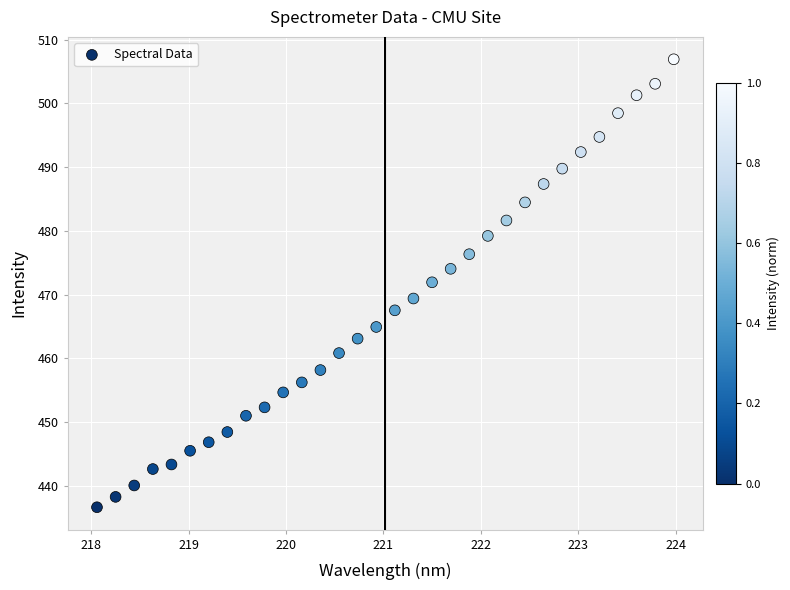

What is the range of Y values (max minus min)?

70.3